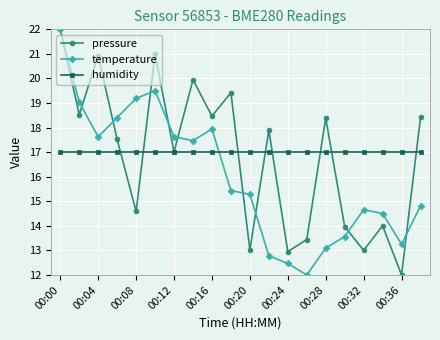

What is the minimum value shown in the chart?

12.0